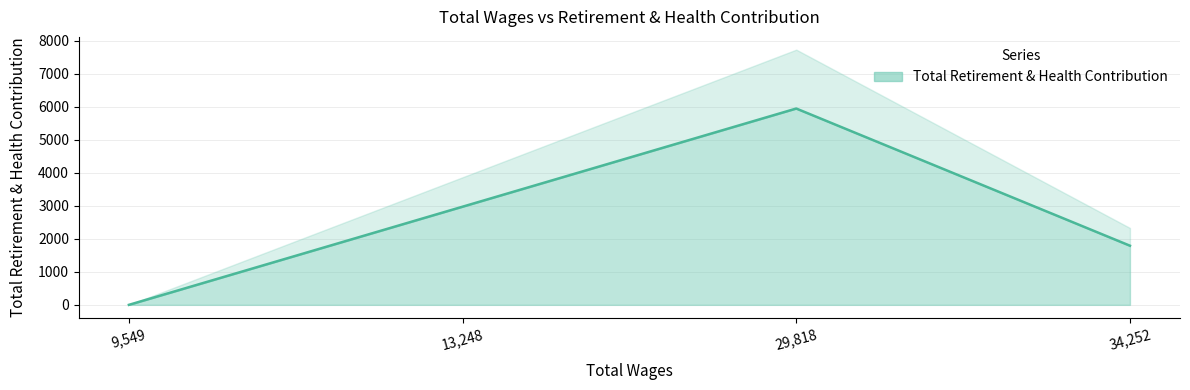

Which has a higher value, 29818 or 13248?

29818